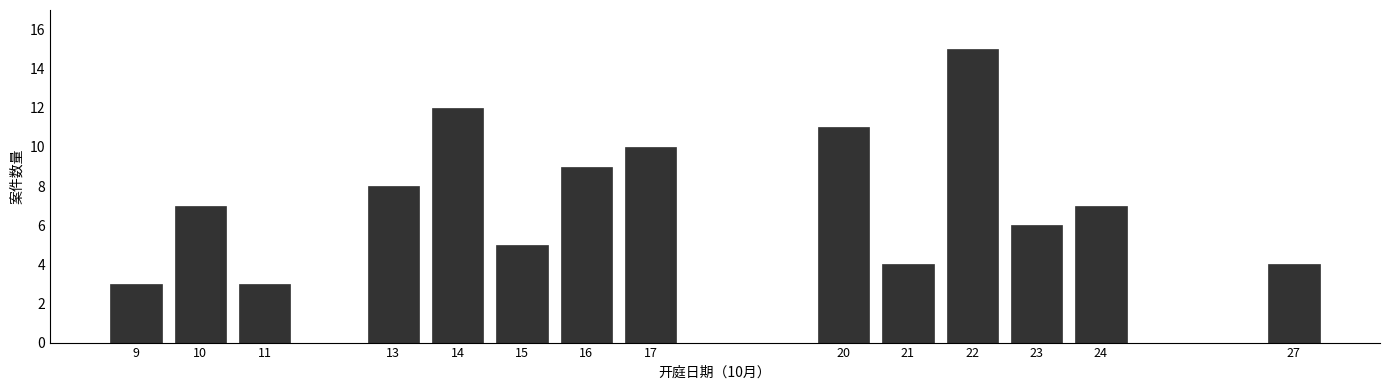

Reading left to right, list all the values displayed in this chart.

9=3	10=7	11=3	13=8	14=12	15=5	16=9	17=10	20=11	21=4	22=15	23=6	24=7	27=4